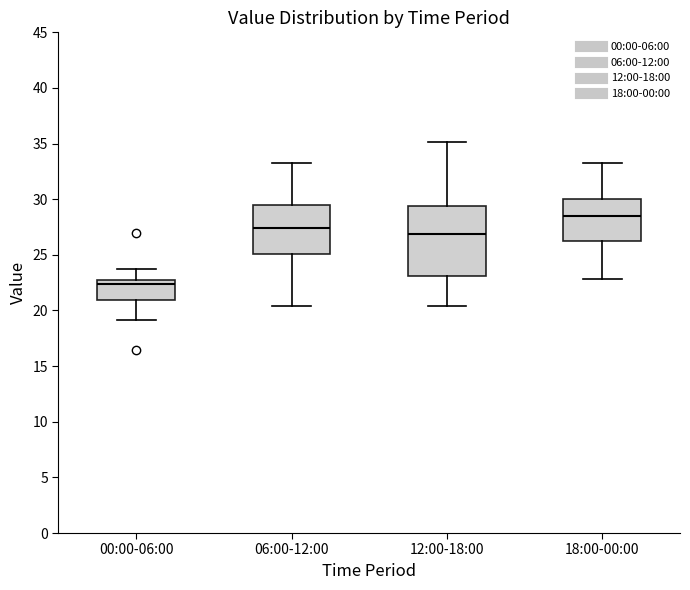

Reading left to right, transcribe this box plot: for each box, give where its median line is, the range the box spans, and where its two whiskers end, as read against the y-axis. The values are not printed on the chart, so give them approximately, as read against the axis.

00:00-06:00: median 22.5, box 21.0 to 23.0, whiskers 19.0 to 23.5
06:00-12:00: median 27.5, box 25.0 to 29.5, whiskers 20.5 to 33.5
12:00-18:00: median 27.0, box 23.0 to 29.5, whiskers 20.5 to 35.0
18:00-00:00: median 28.5, box 26.5 to 30.0, whiskers 23.0 to 33.5